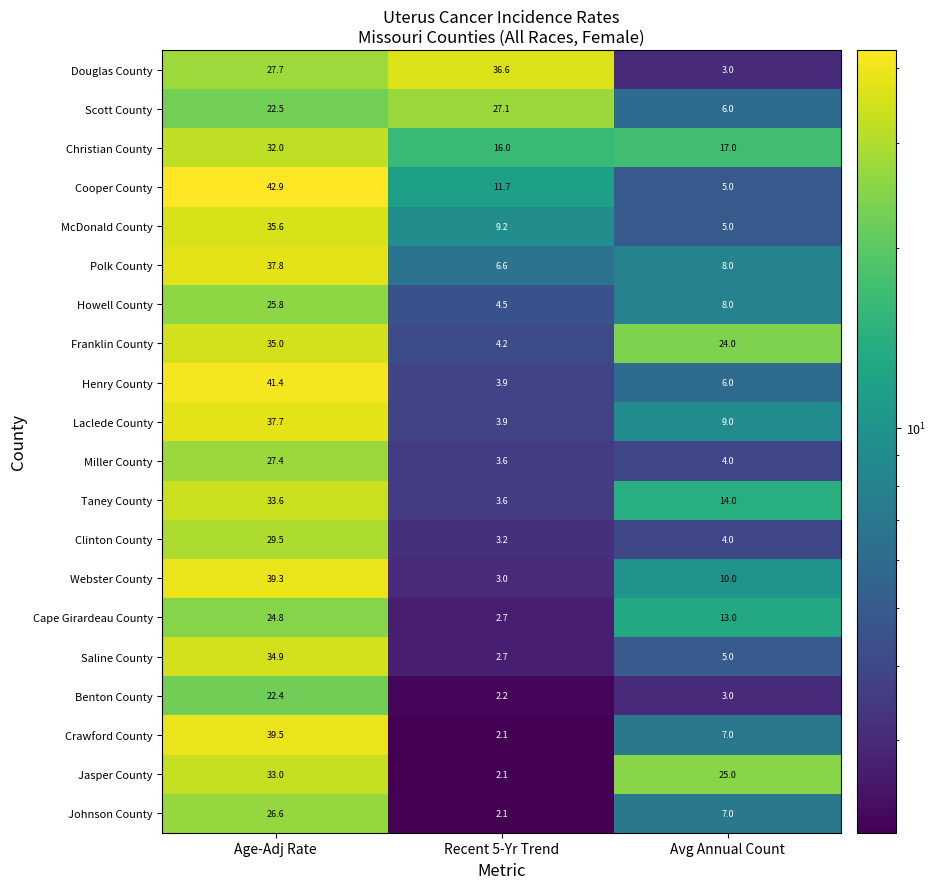

What is the spread (max minus min) of values at Age-Adj Rate?

20.5